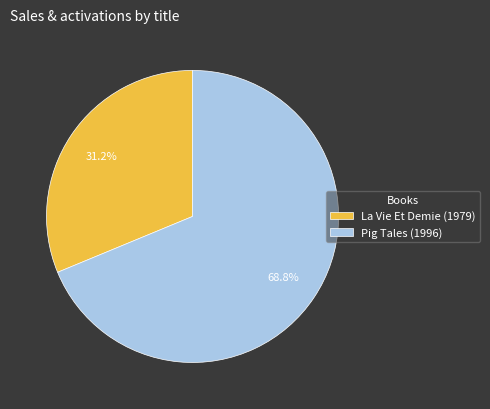

Which category has the smallest portion of the pie?

La Vie Et Demie (1979)